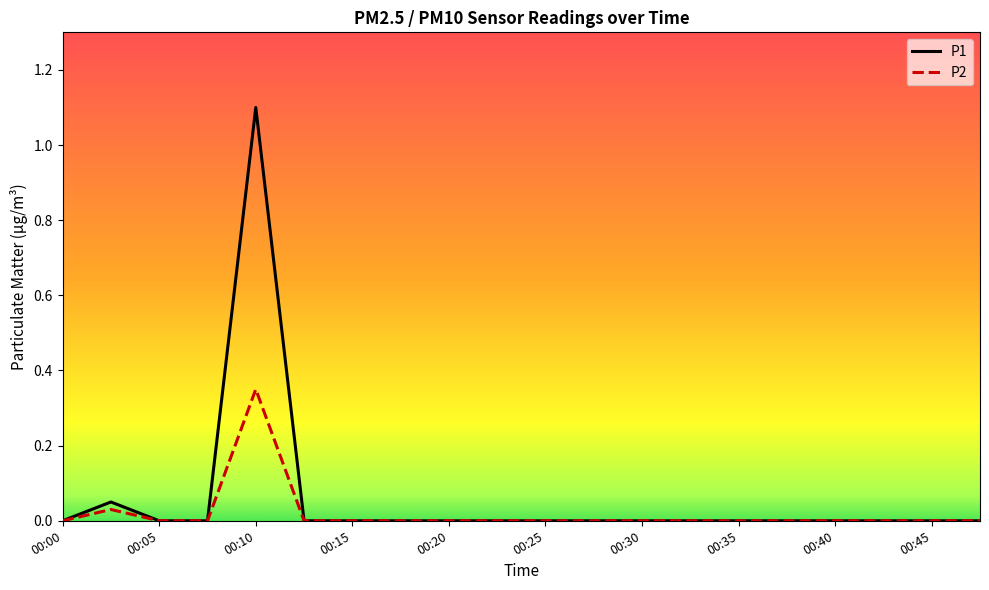

Which series has the largest range (max minus min)?

P1